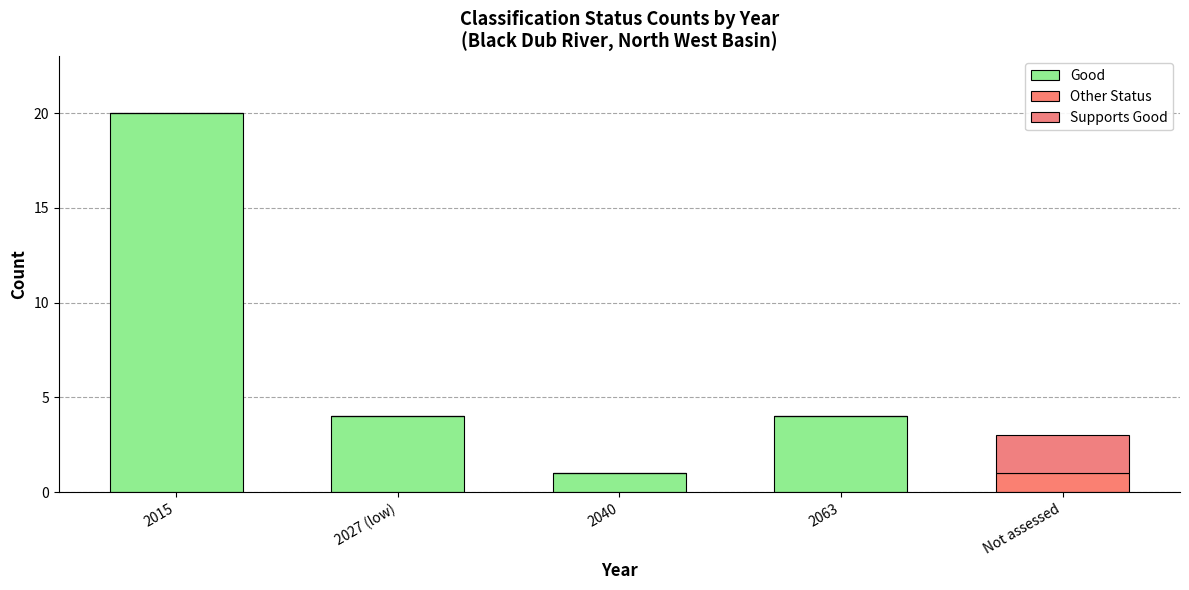

How many categories are shown in the chart?

5